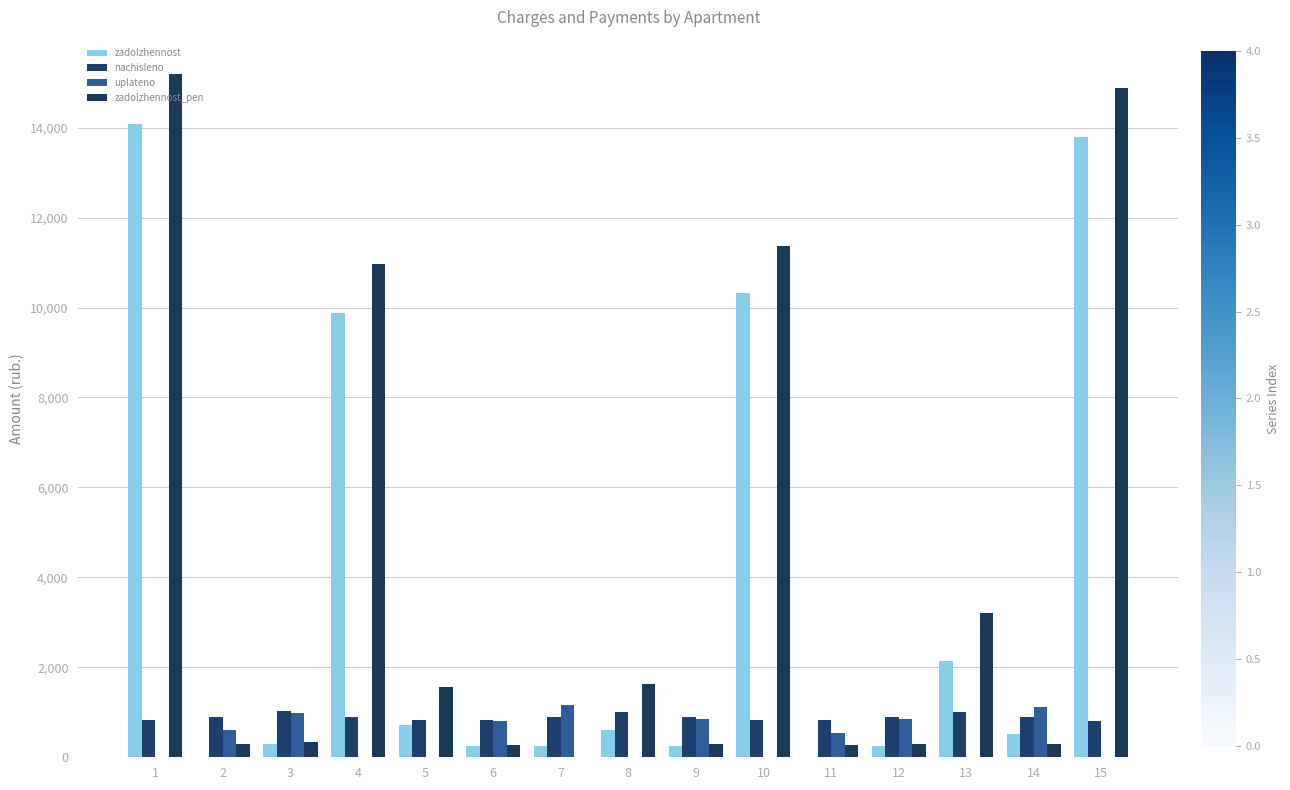

What are all the series names shown in the legend?

zadolzhennost, nachisleno, uplateno, zadolzhennost_pen